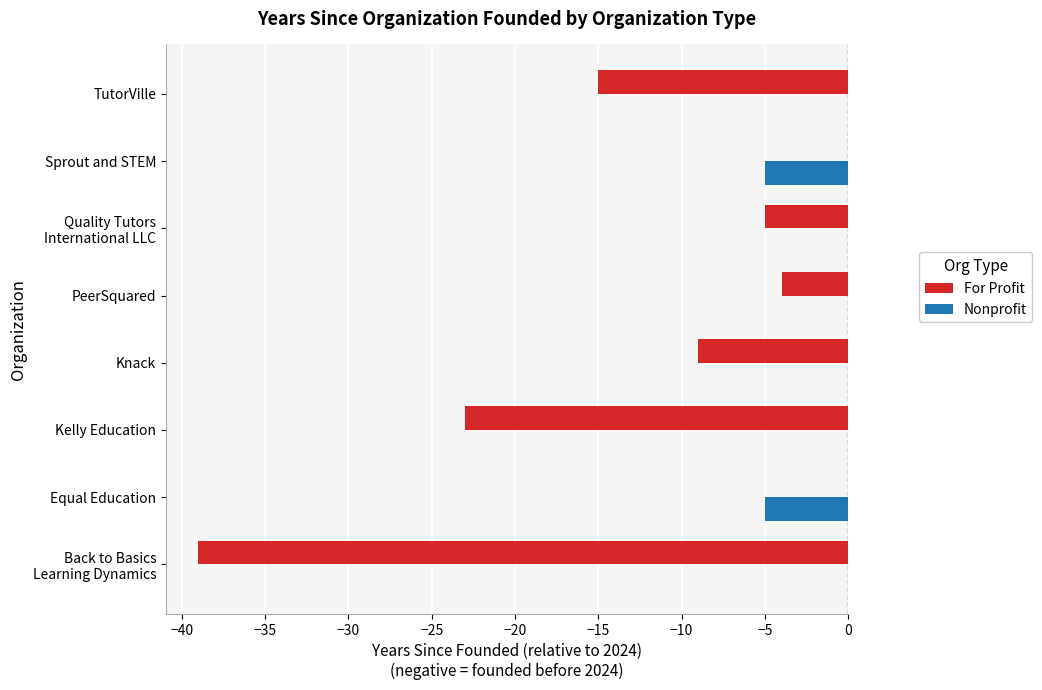

Which series has the largest total across all categories?

Nonprofit